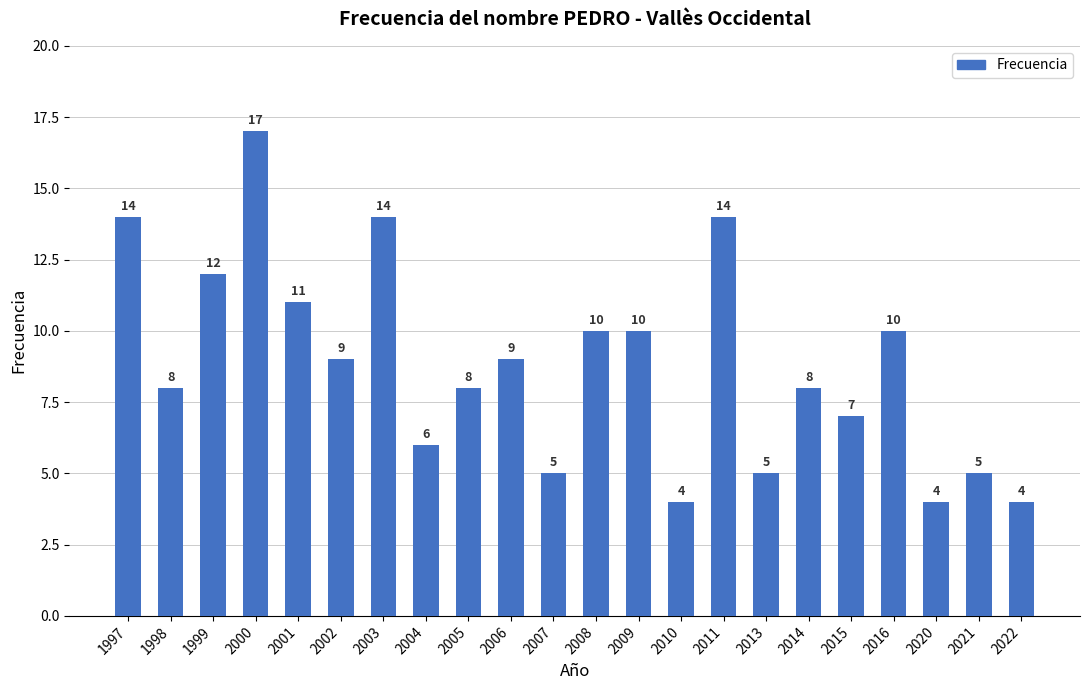

Between 2013 and 2006, which is larger?

2006